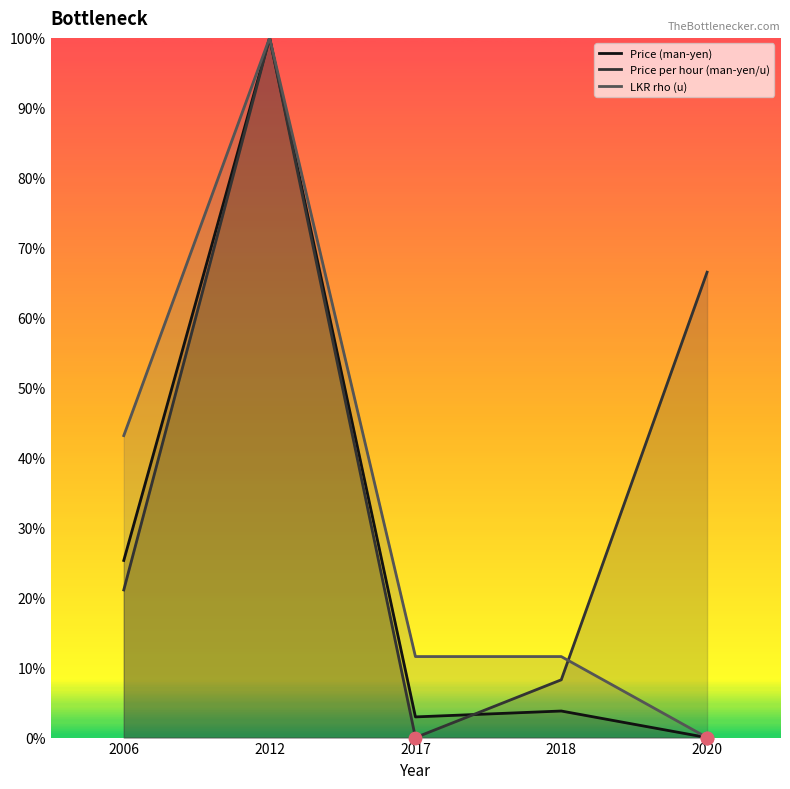

Which series has the widest spread of Y values?

Price (man-yen)